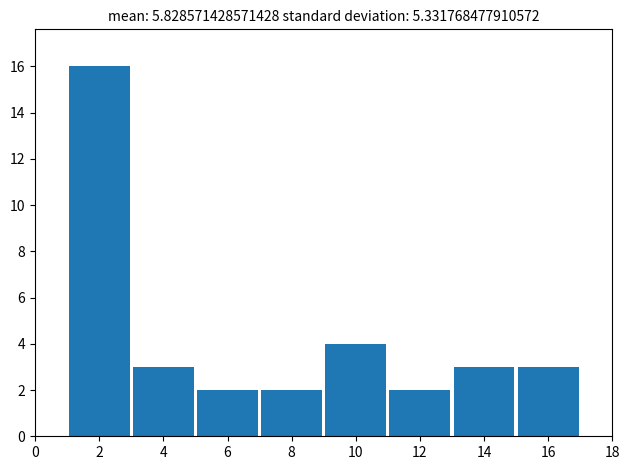

Reading left to right, list every bar in this chart as the range it spans on the x-axis followed by its height. The values are not printed on the chart, so give them approximately, as read against the axis.

1 to 3: 16
3 to 5: 3
5 to 7: 2
7 to 9: 2
9 to 11: 4
11 to 13: 2
13 to 15: 3
15 to 17: 3